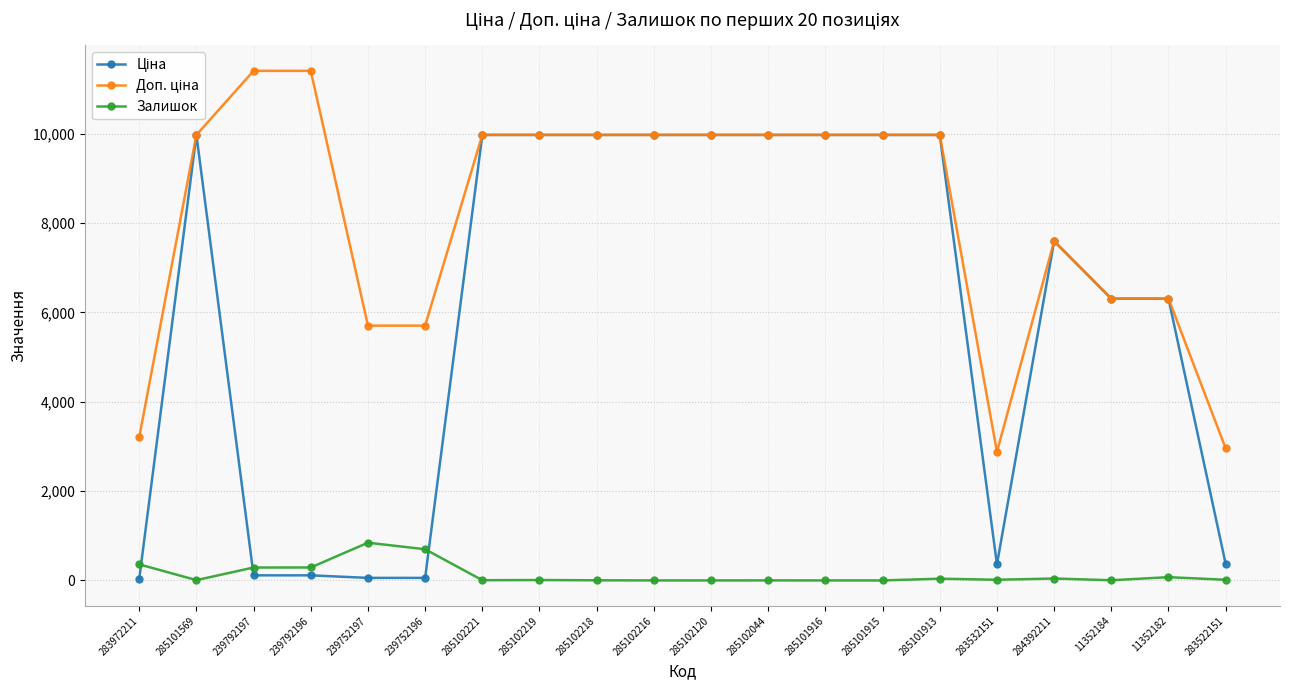

Is it true that Залишок equals 572.7 at 285102216?

False